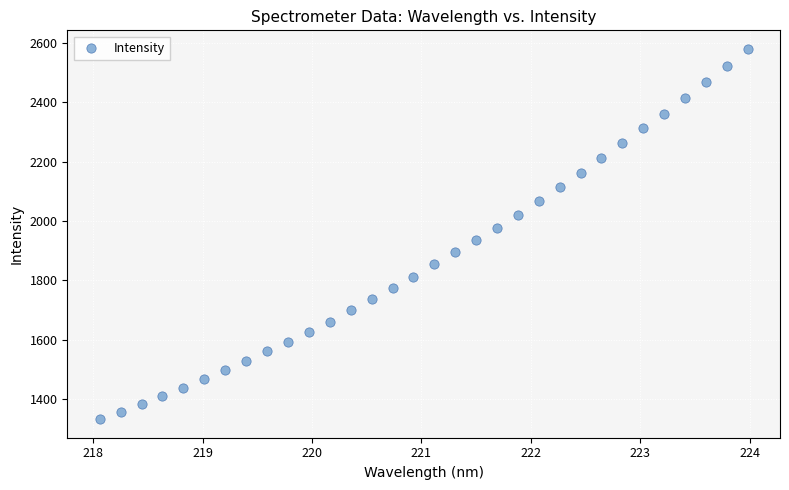

What is the range of X values (max minus min)?

5.9